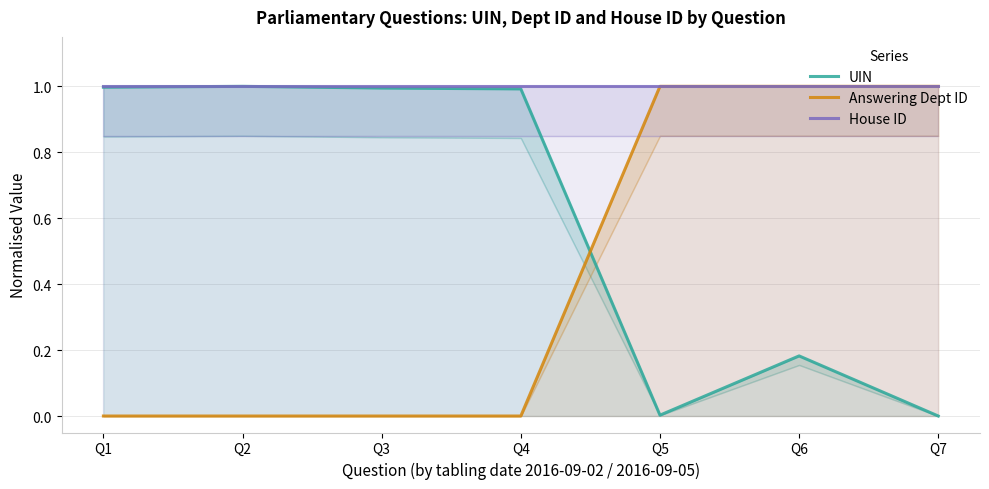

True or false: UIN and House ID cross at least once.

False